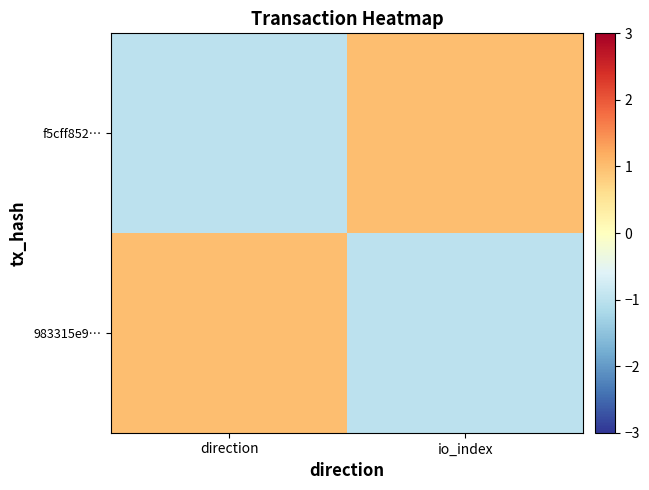

Which series has the largest range (max minus min)?

f5cff852…